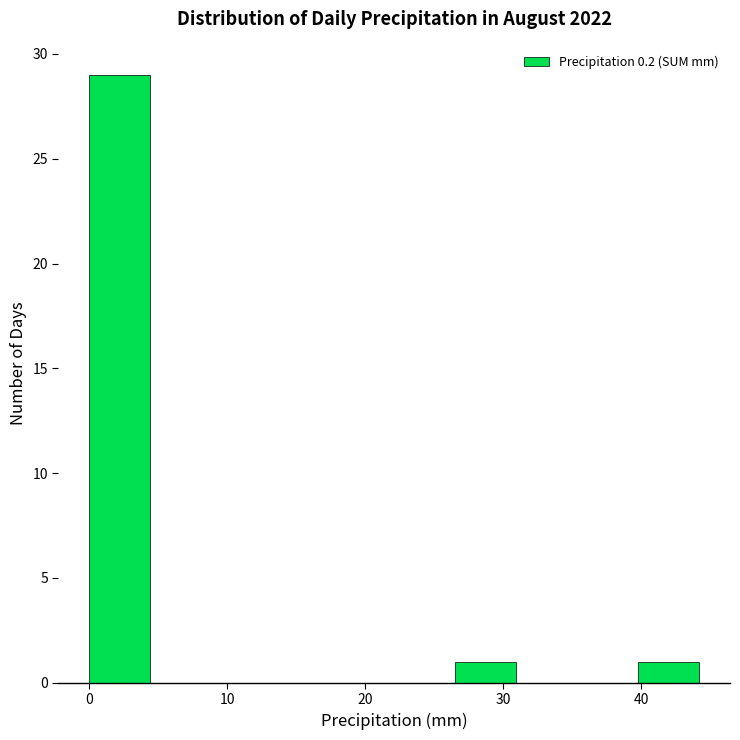

Reading left to right, transcribe this chart: for each bar, give the range it covers on the x-axis and its height. Neither the bar edges nor the heights are printed on the chart, so give them approximately, as read against the axes.

0 to 4: 29
4 to 9: 0
9 to 13: 0
13 to 18: 0
18 to 22: 0
22 to 27: 0
27 to 31: 1
31 to 35: 0
35 to 40: 0
40 to 44: 1